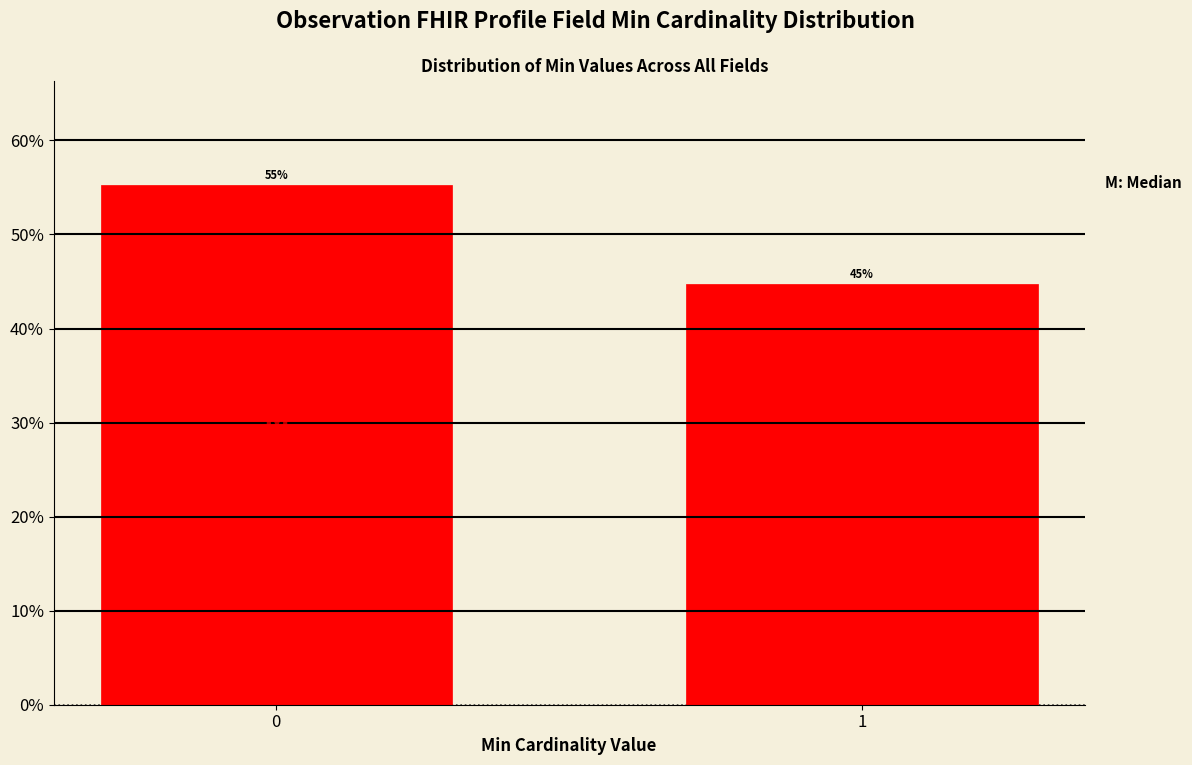

Are the bars horizontal?

No